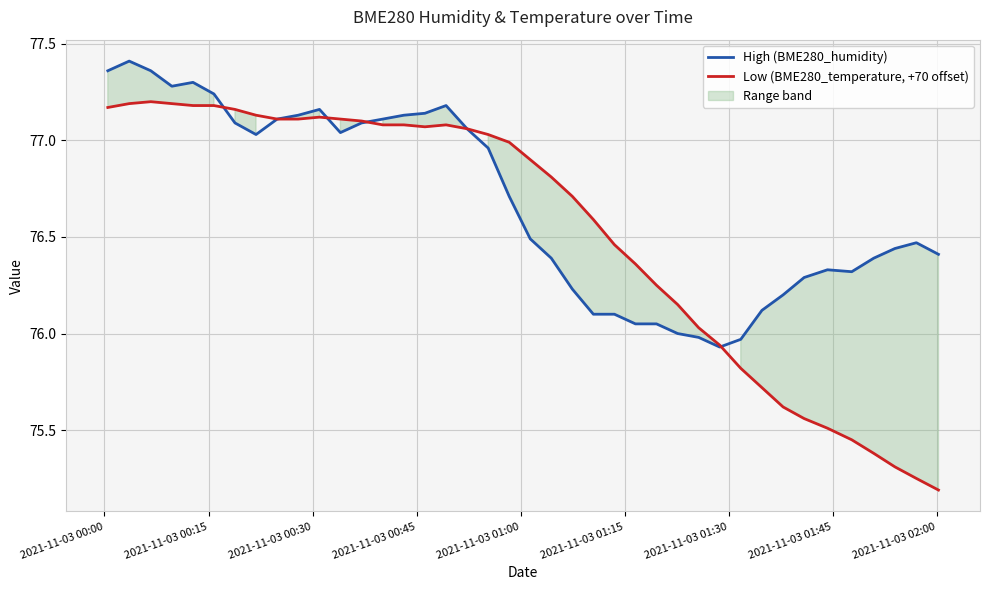

What is the lowest value of the High (BME280_humidity) series?

75.9